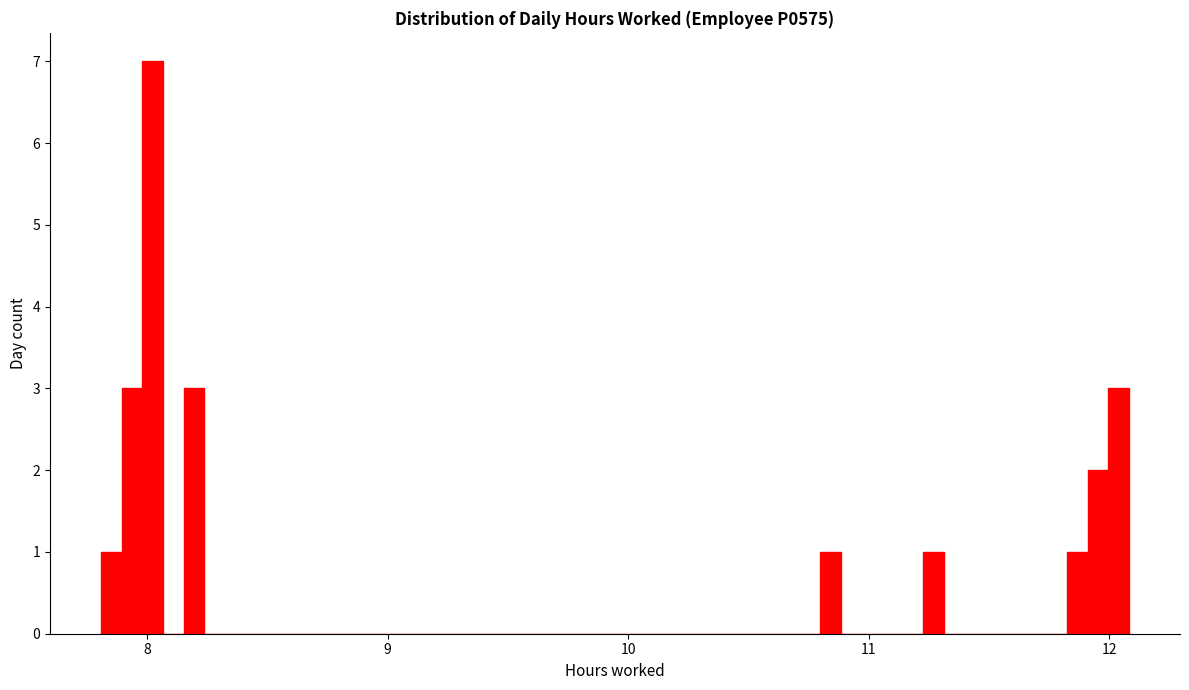

Read against the x-axis, roughly where is the centre of the tallest bar?

8.0